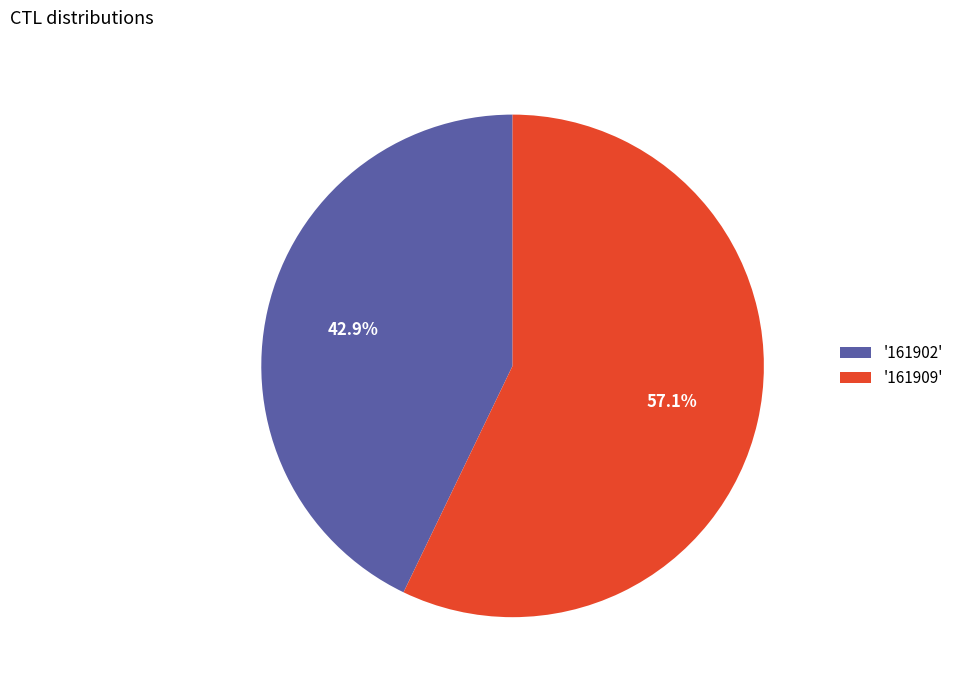

What is the smallest slice in the pie chart?

'161902'